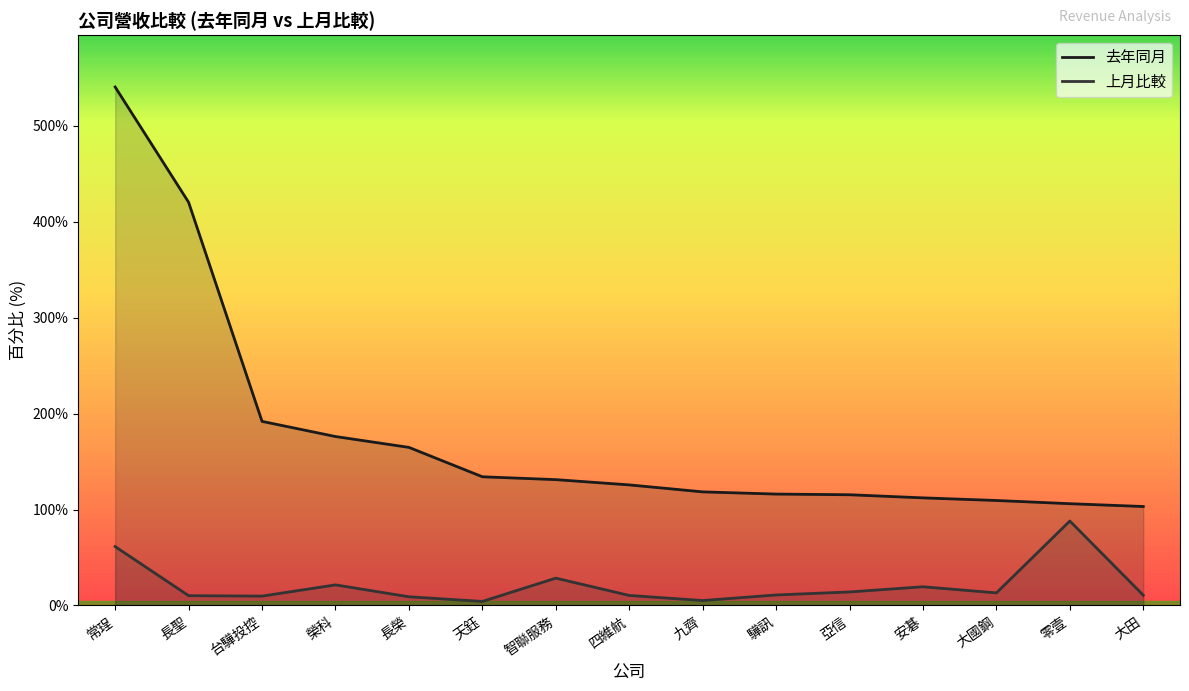

What is the difference between the 去年同月 values at 四維航 and 大國鋼?

16.2